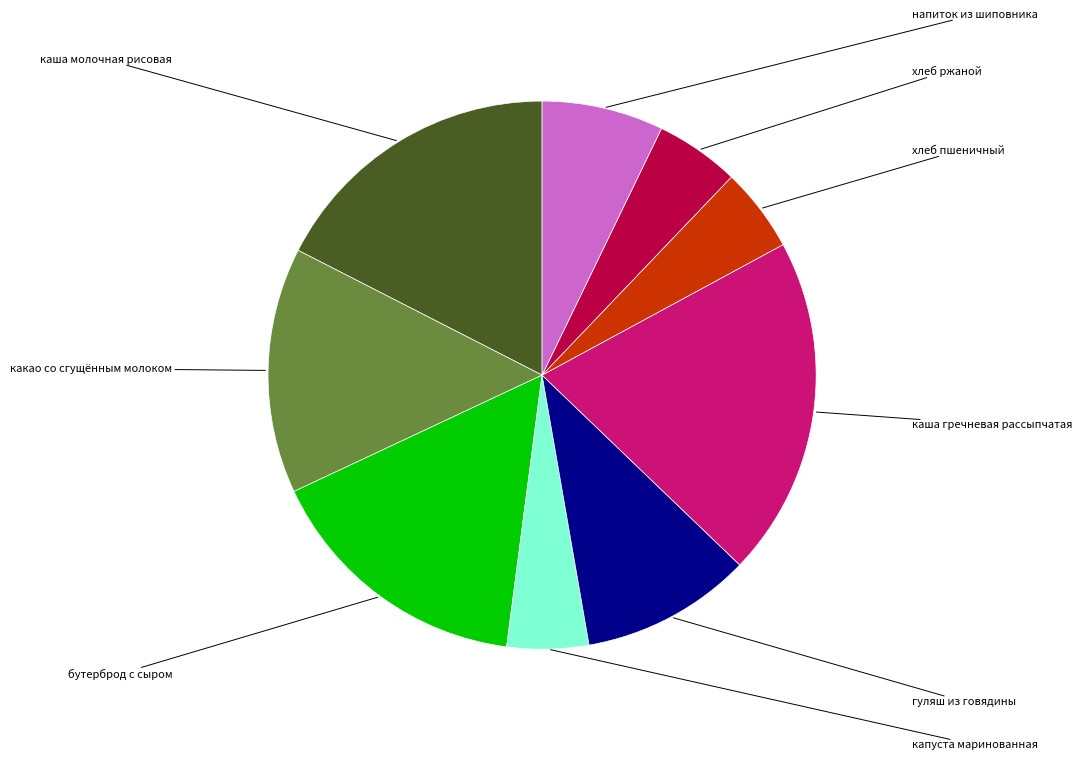

Is there a majority slice in this chart?

No